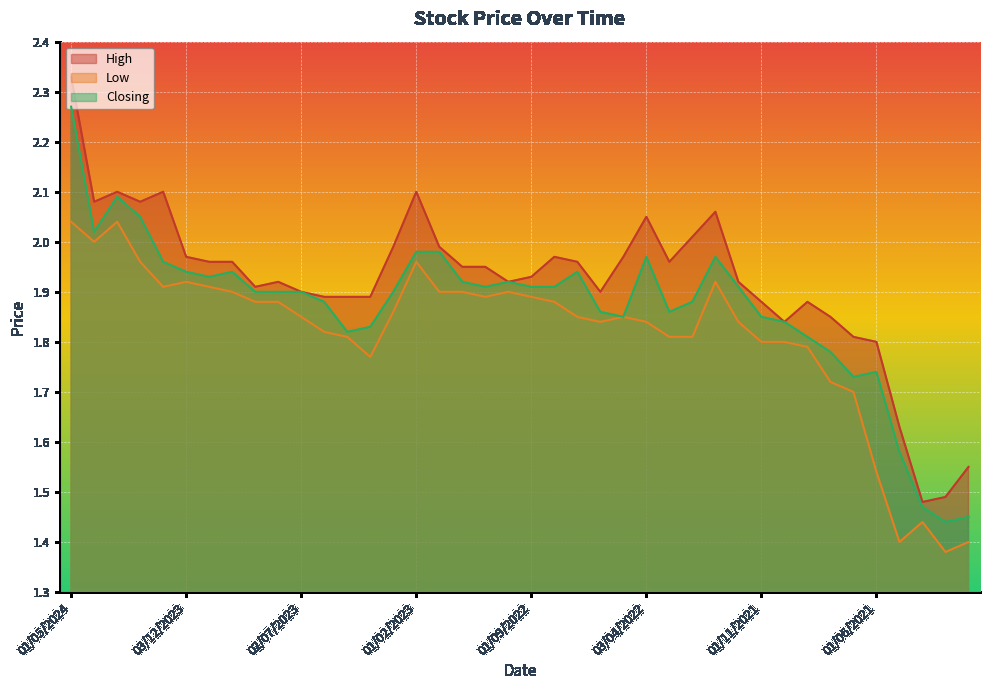

How many interior local peaks does the High series have?

8